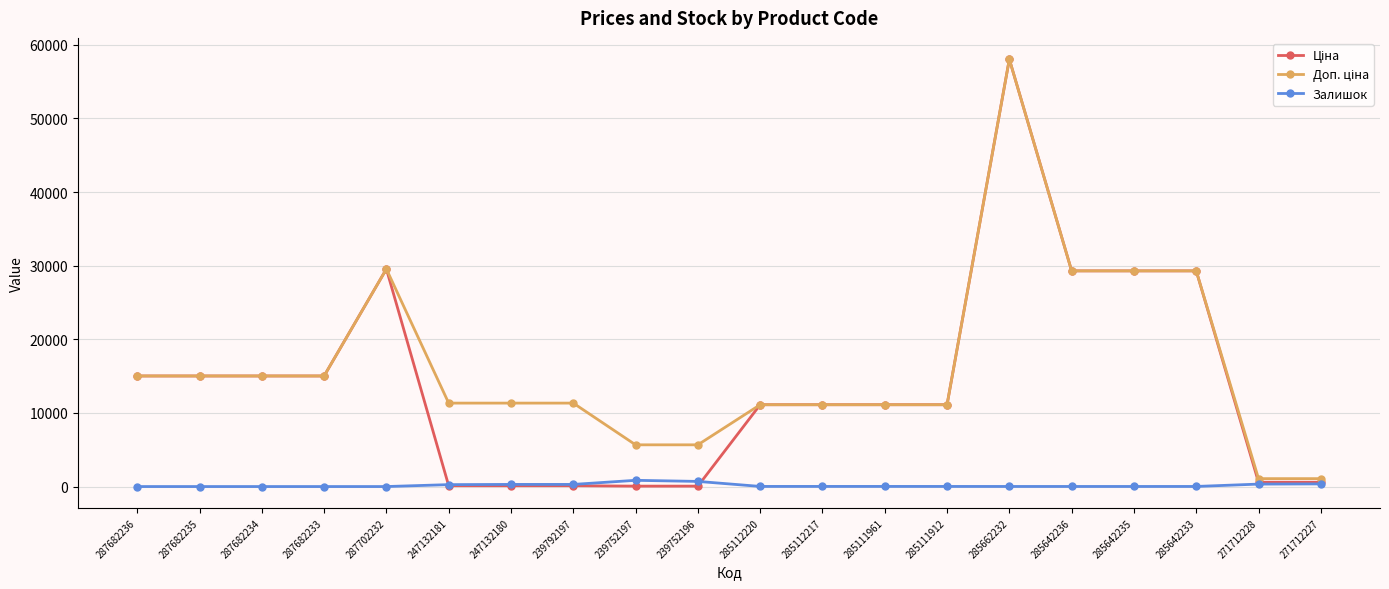

The Залишок series shows 289.0 at 239792197. True or false?

True